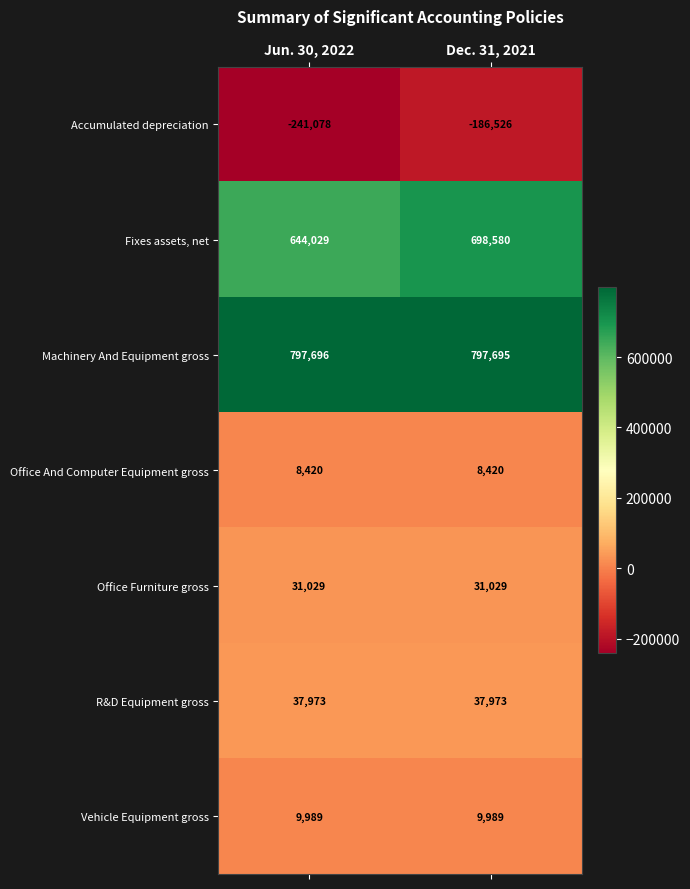

What value does the Fixes assets, net series have at Jun. 30, 2022?

644029